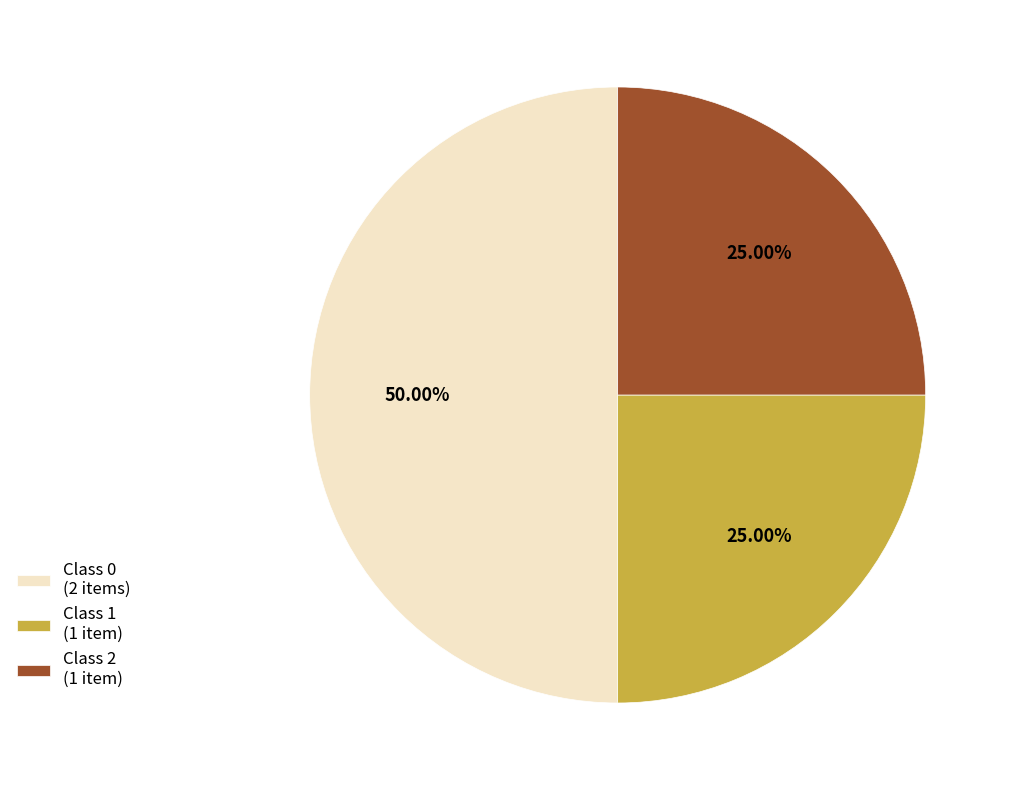

Does Class 2 (1 item) represent more than half of the total?

No